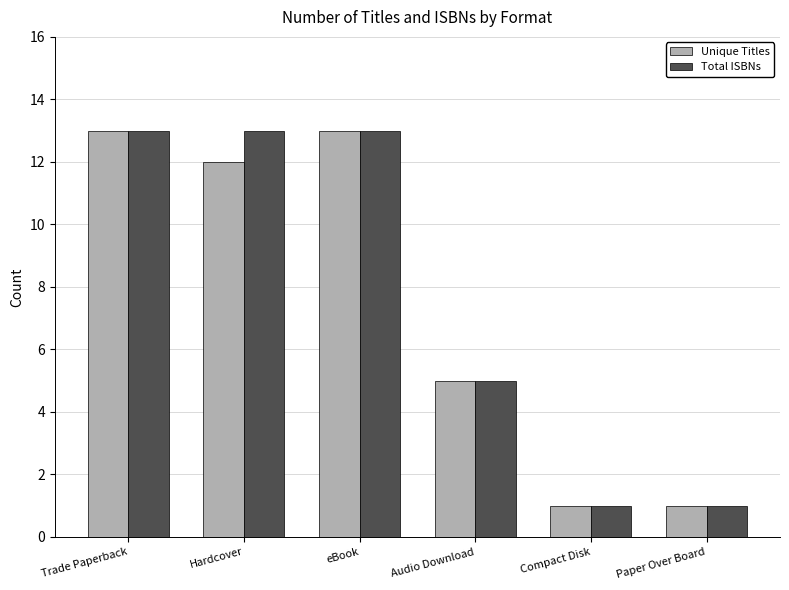

What is the sum of all Unique Titles values?

45